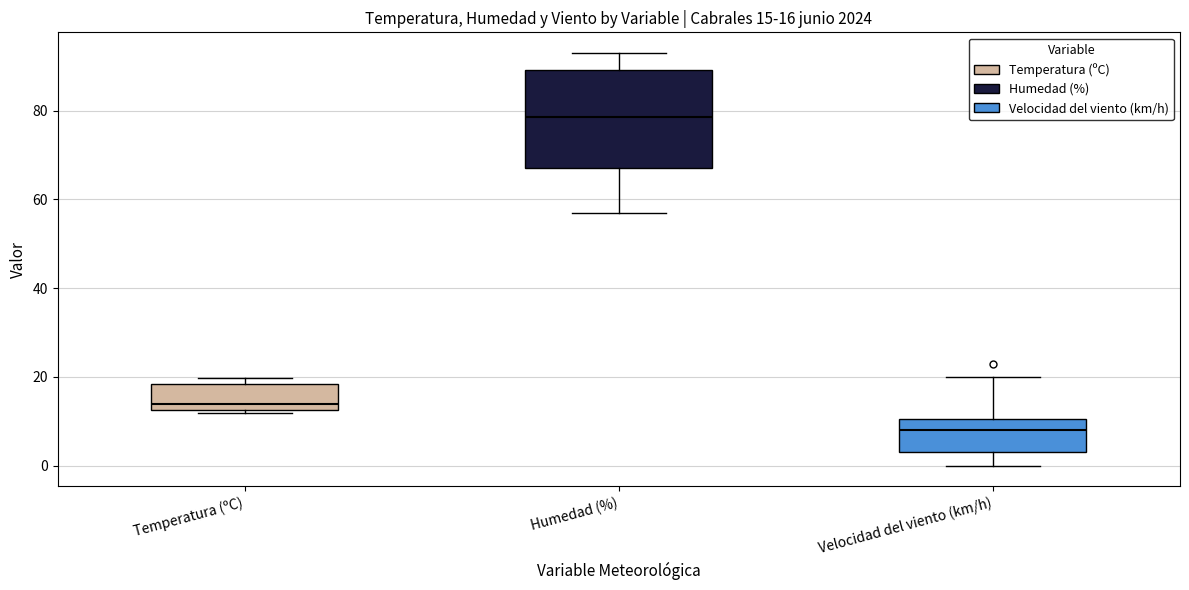

Which box's median line is the highest?

Humedad (%)